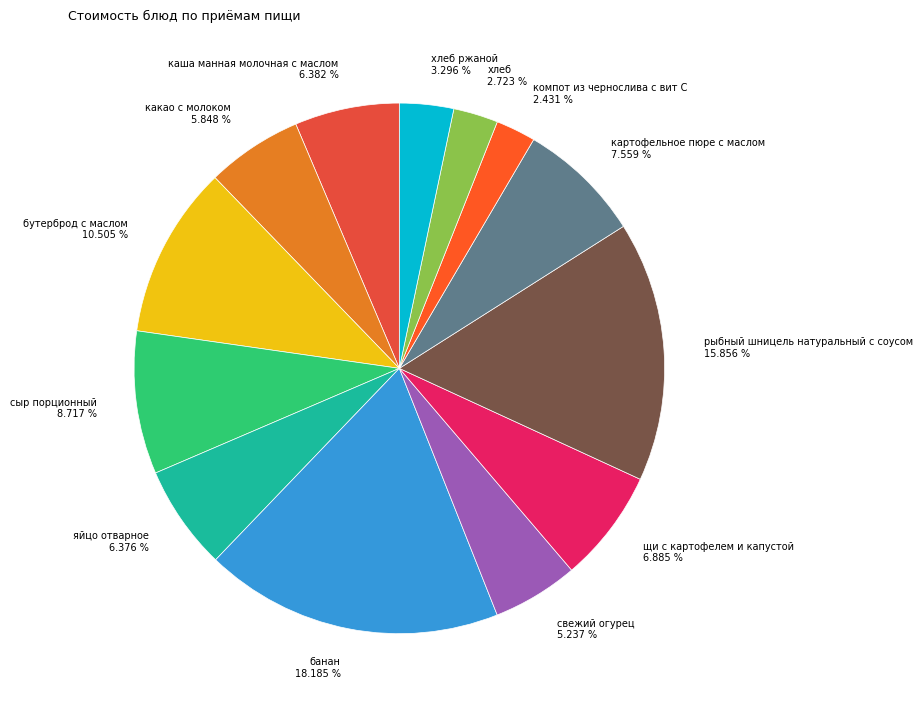

Rank the categories by value from highest to lowest.

банан, рыбный шницель натуральный с соусом, бутерброд с маслом, сыр порционный, картофельное пюре с маслом, щи с картофелем и капустой, каша манная молочная с маслом, яйцо отварное, какао с молоком, свежий огурец, хлеб ржаной, хлеб, компот из чернослива с вит С